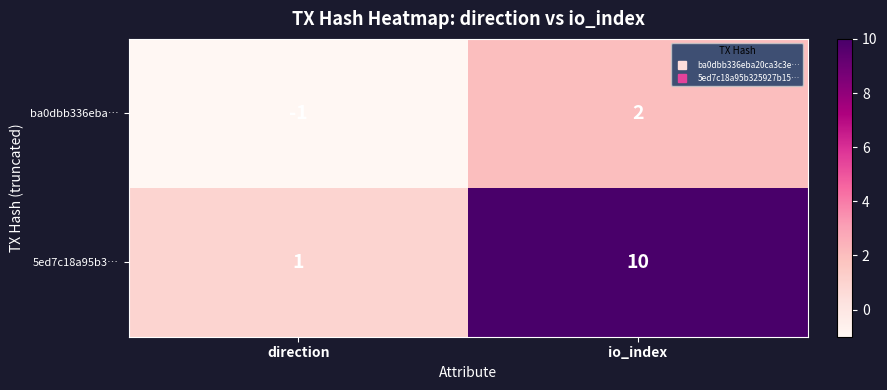

Rank the series at io_index from lowest to highest value.

ba0dbb336eba…, 5ed7c18a95b3…